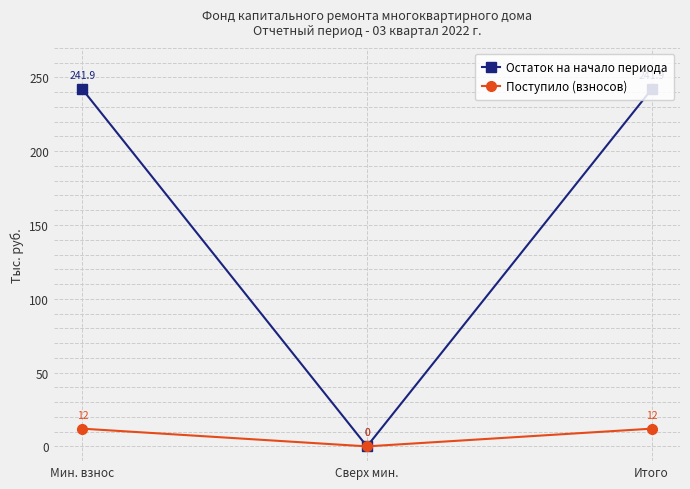

Where does the Остаток на начало периода series first go above 241?

Мин. взнос